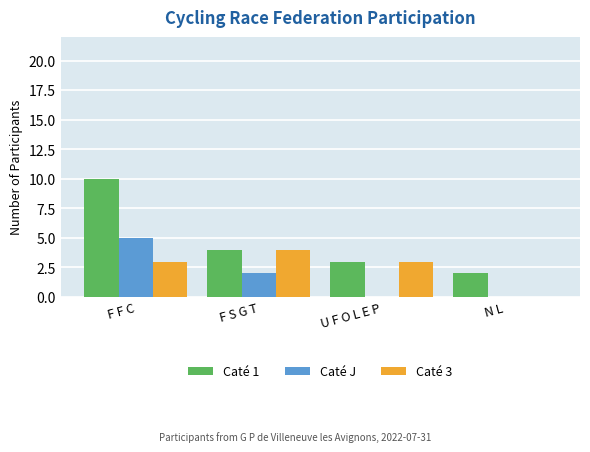

What is the sum of all Caté 1 values?

19